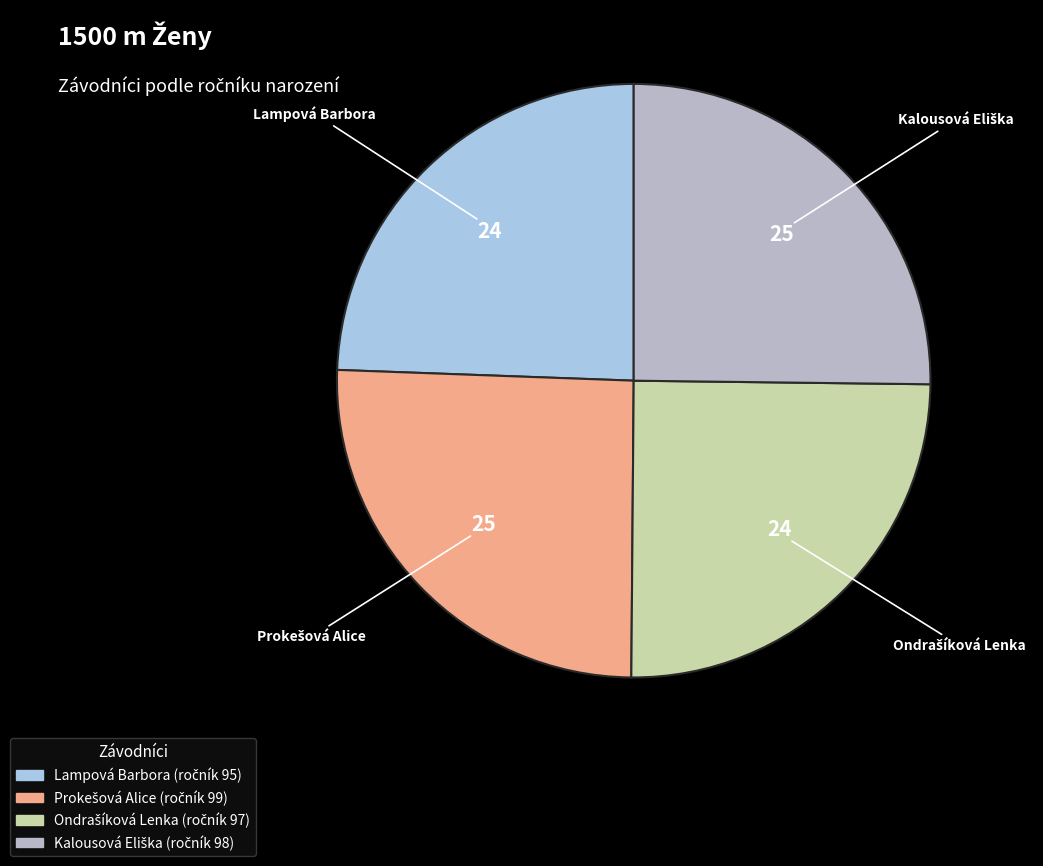

The Lampová Barbora slice represents 17% of the pie. True or false?

False